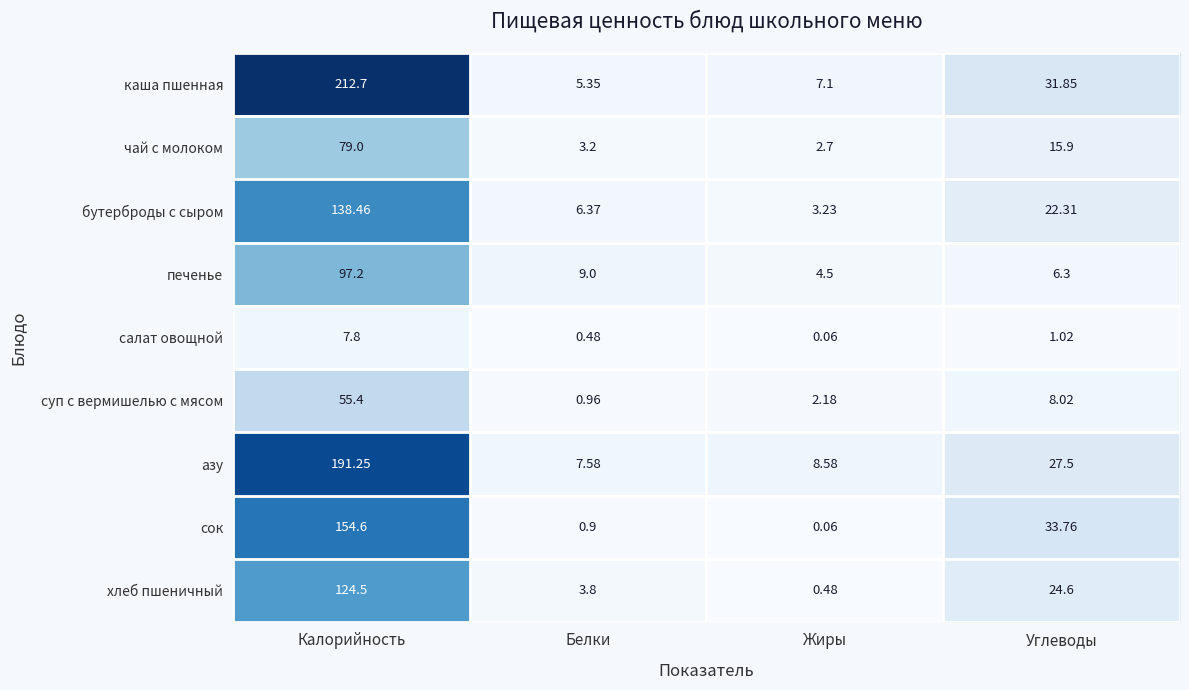

Rank the categories by суп с вермишелью с мясом value from lowest to highest.

Белки, Жиры, Углеводы, Калорийность